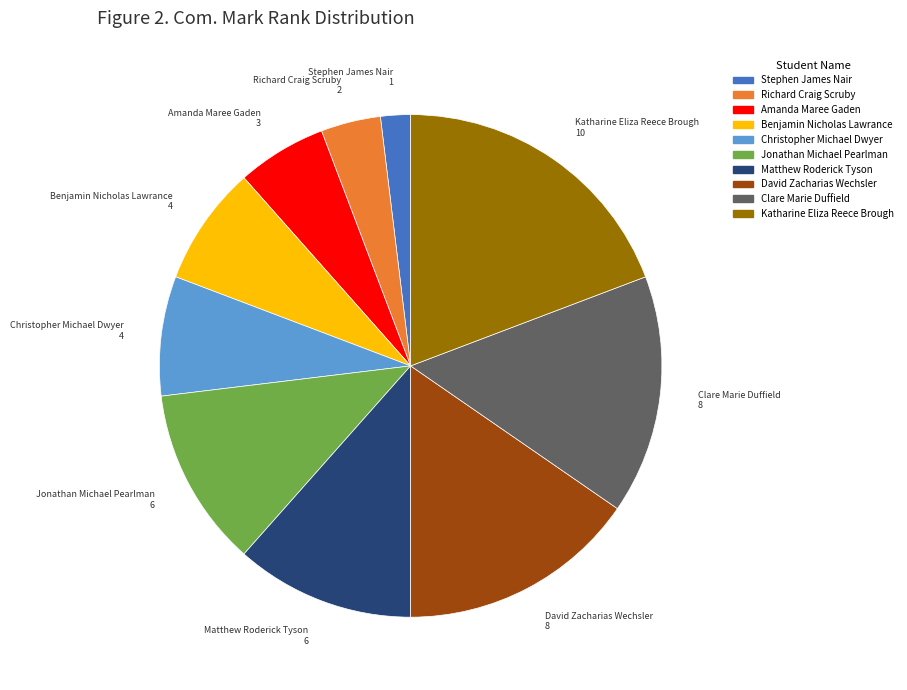

Does Benjamin Nicholas Lawrance account for over 50% of the chart?

No